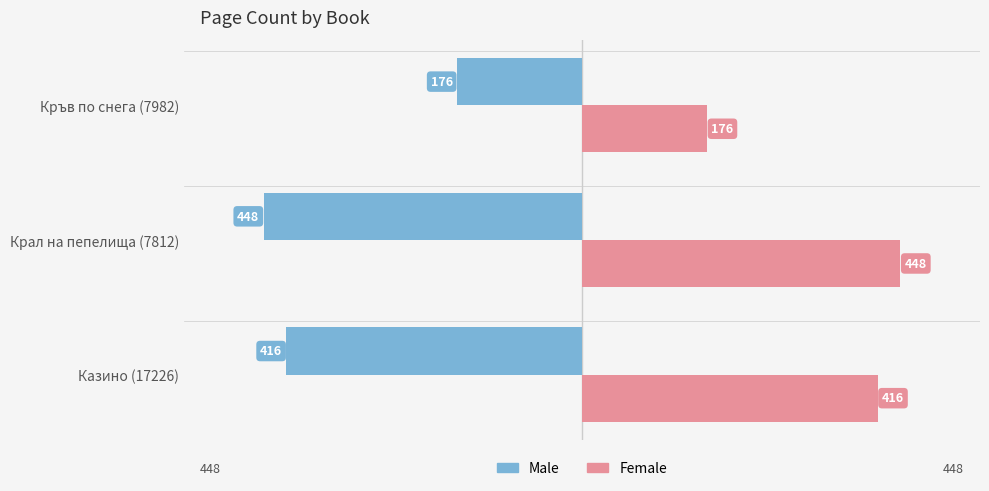

List the series in order of their peak value, lowest first.

Male, Female